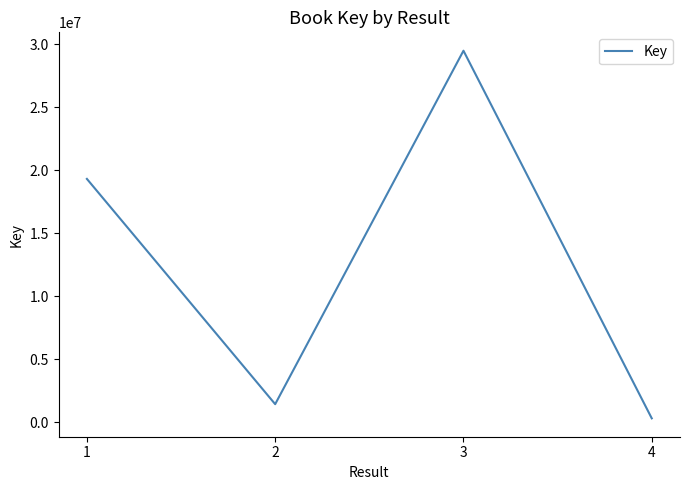

What value does the data have at 3?

29492217